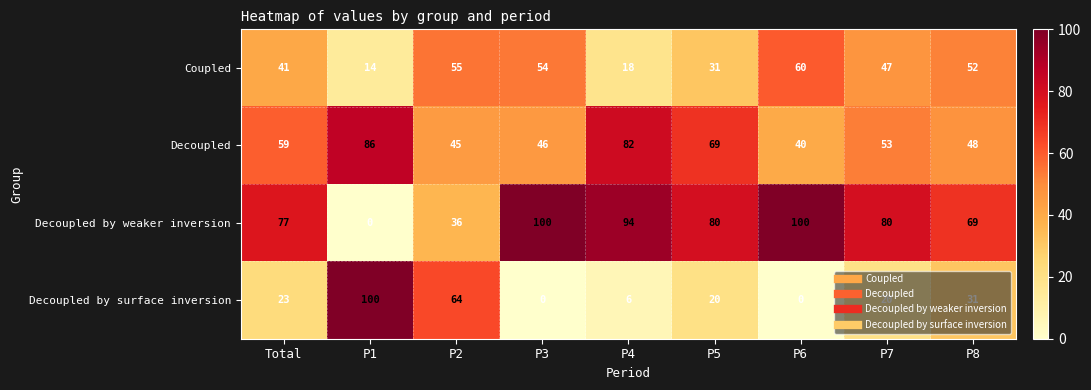

What is the difference between the maximum and minimum values in the Decoupled by surface inversion series?

100